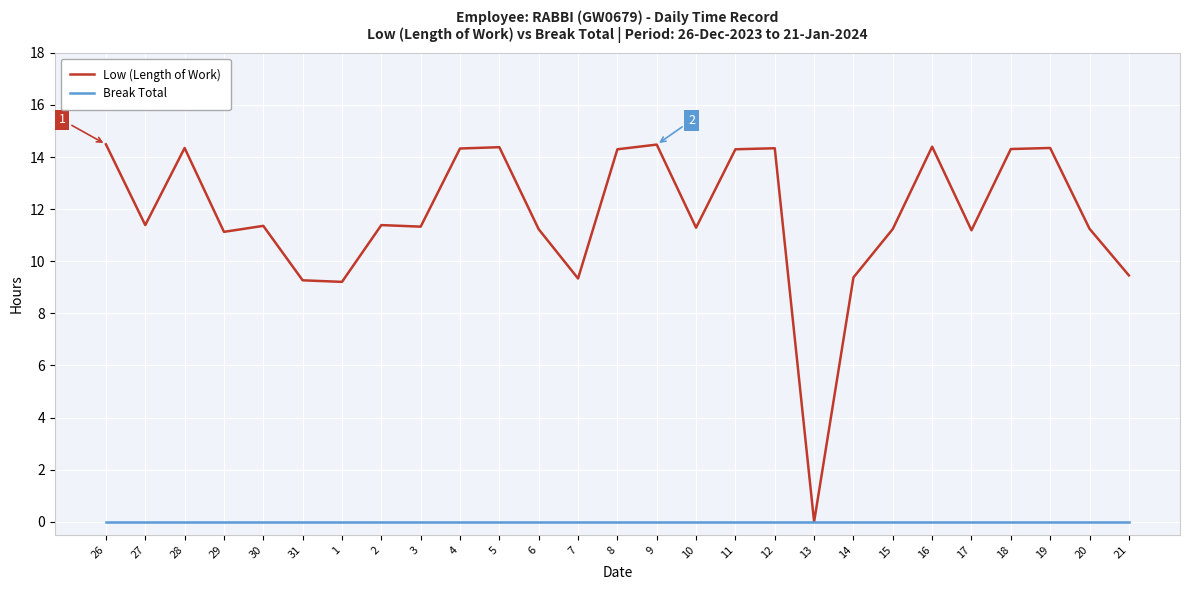

Which series has the widest spread of values?

Low (Length of Work)